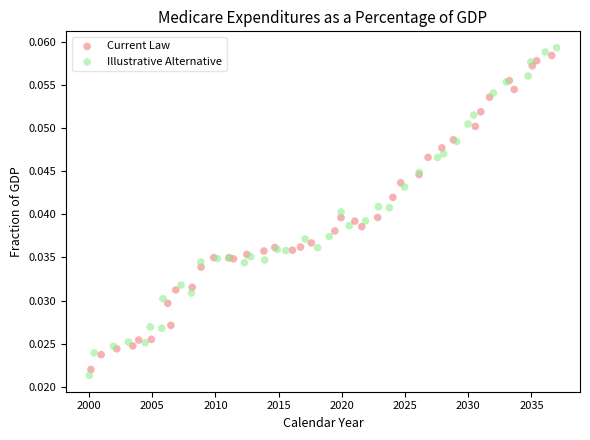

What are all the series names shown in the legend?

Current Law, Illustrative Alternative